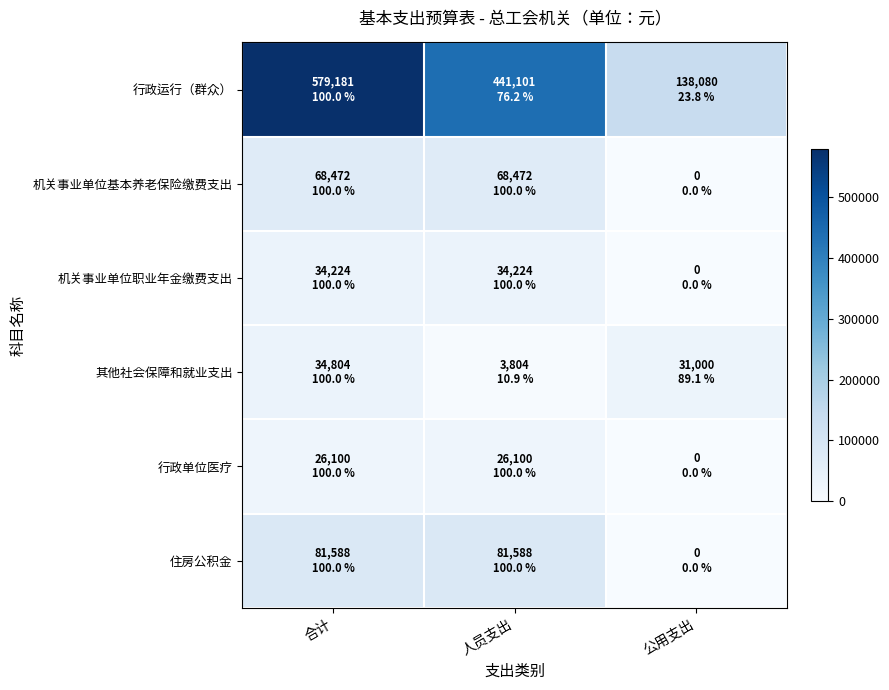

Reading left to right, extract all data points from this chart.

行政运行（群众）: 合计=579181	人员支出=441101	公用支出=138080
机关事业单位基本养老保险缴费支出: 合计=68472	人员支出=68472	公用支出=0
机关事业单位职业年金缴费支出: 合计=34224	人员支出=34224	公用支出=0
其他社会保障和就业支出: 合计=34804	人员支出=3804	公用支出=31000
行政单位医疗: 合计=26100	人员支出=26100	公用支出=0
住房公积金: 合计=81588	人员支出=81588	公用支出=0